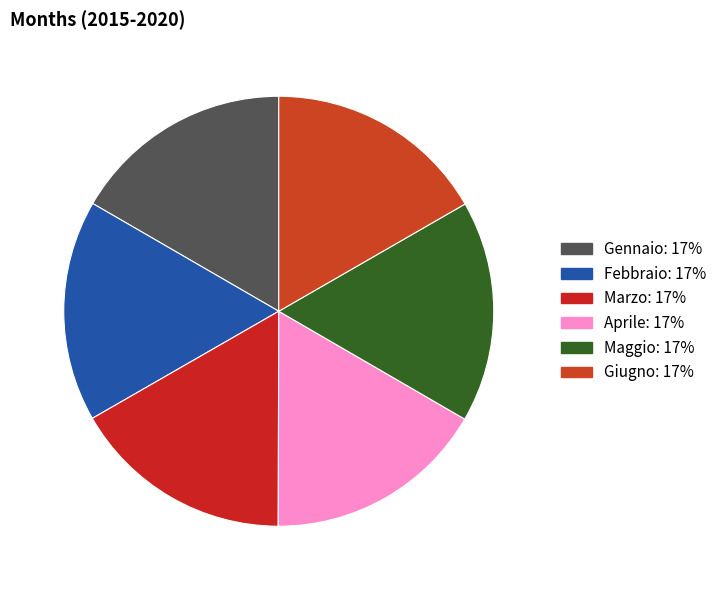

Which slice is the smallest?

Gennaio